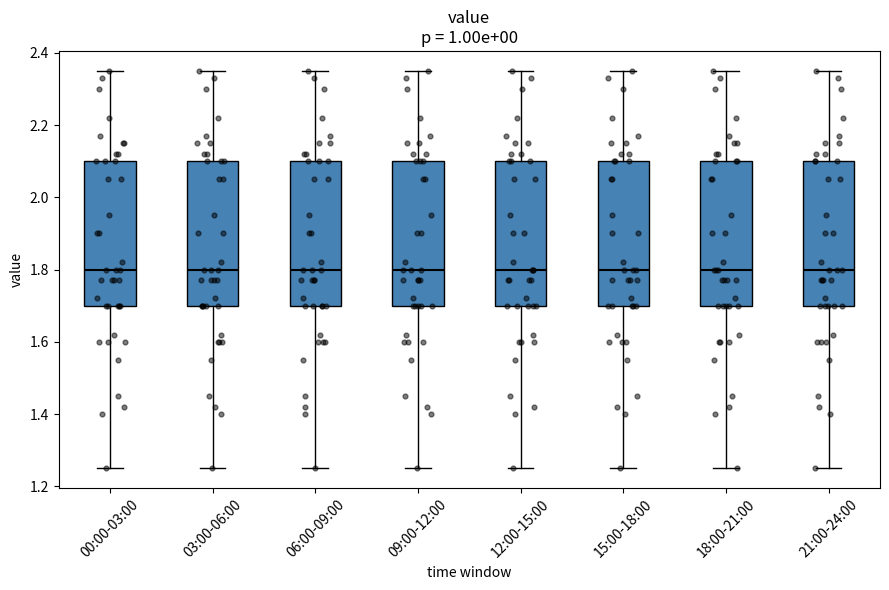

Where does the upper whisker of the box for 15:00-18:00 end on the y-axis? The values are not printed on the chart, so give them approximately, as read against the axis.

2.36